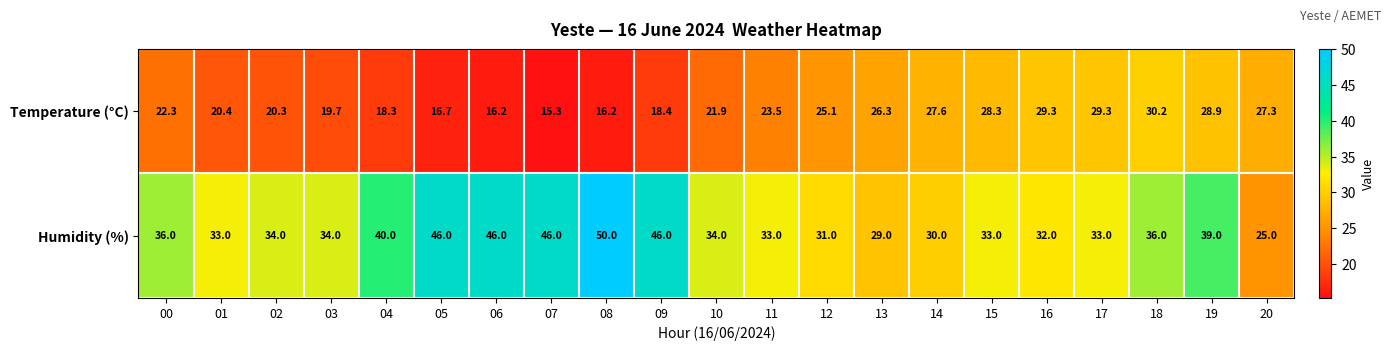

The Humidity (%) series shows 33.0 at 11. True or false?

True